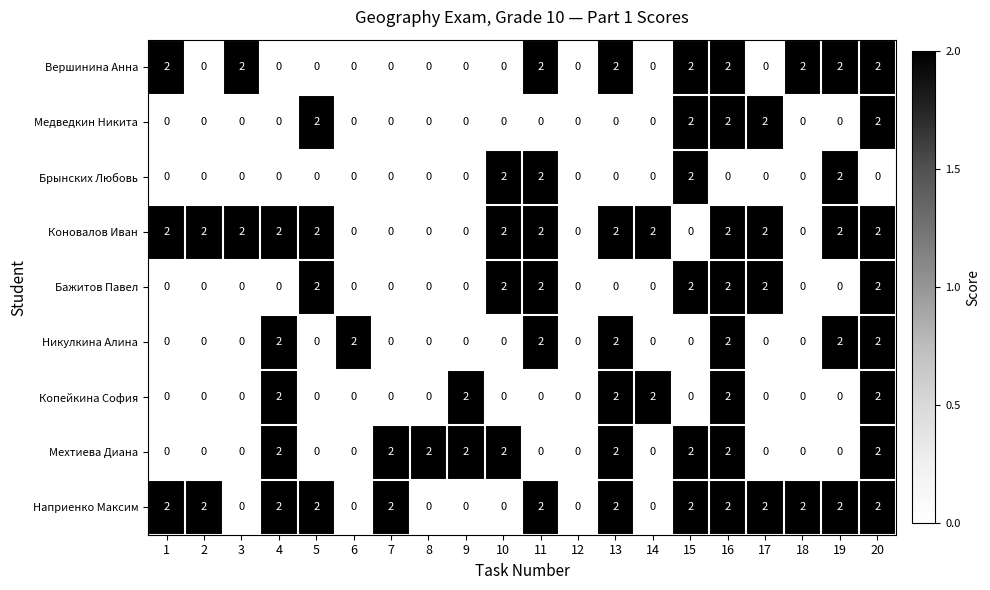

Is it true that Медведкин Никита equals 2 at 20?

True